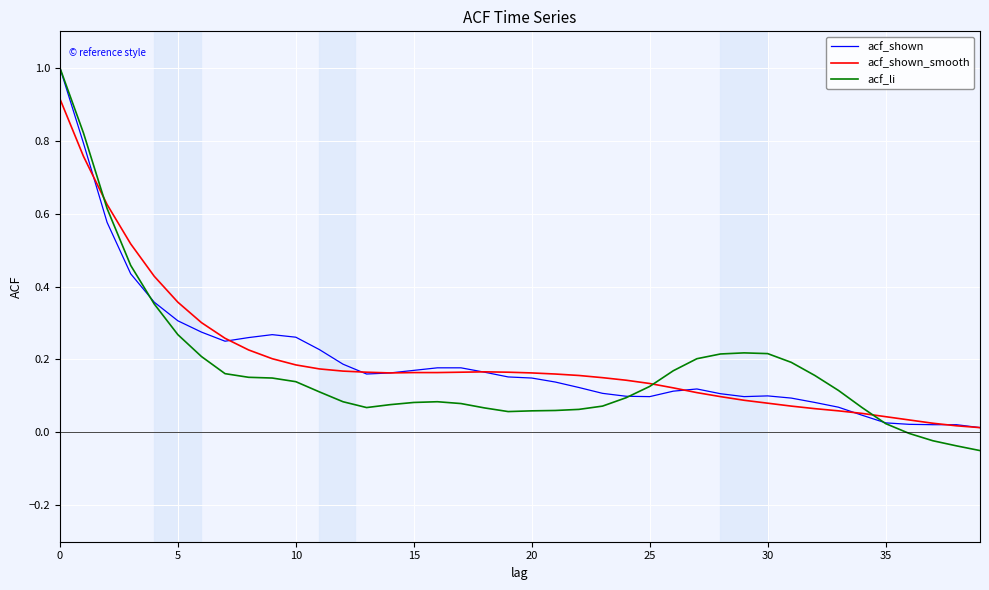

Which series has the largest range (max minus min)?

acf_li